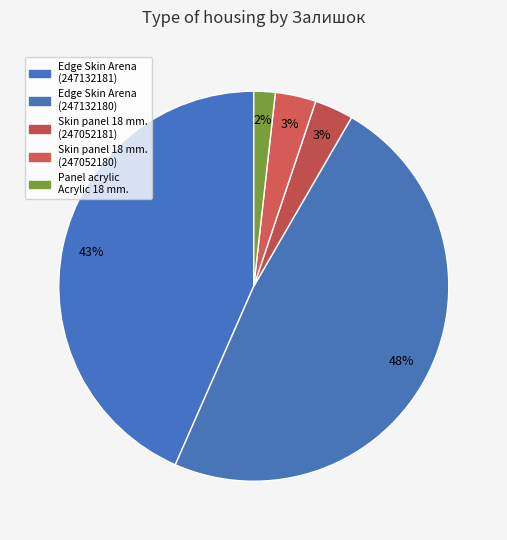

How many segments does this pie chart have?

5